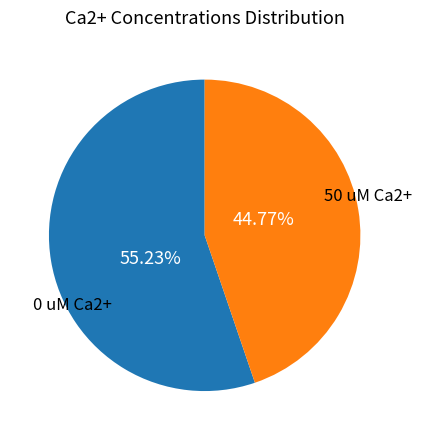

Between 0 uM Ca2+ and 50 uM Ca2+, which is larger?

0 uM Ca2+